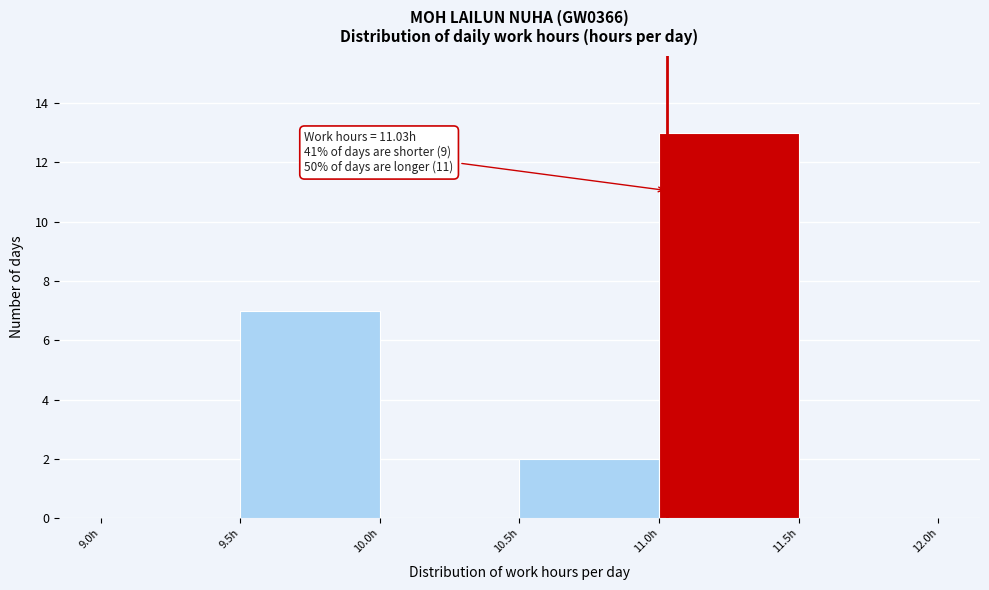

Over which range of the x-axis is the bar tallest?

11.0 to 11.5